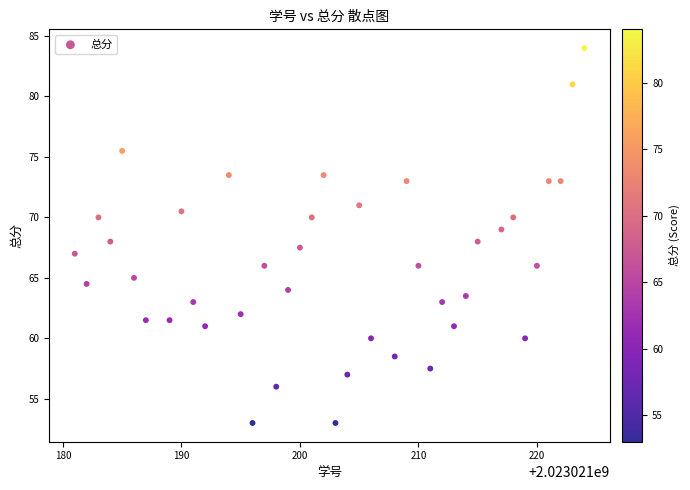

What is the range of Y values (max minus min)?

31.0